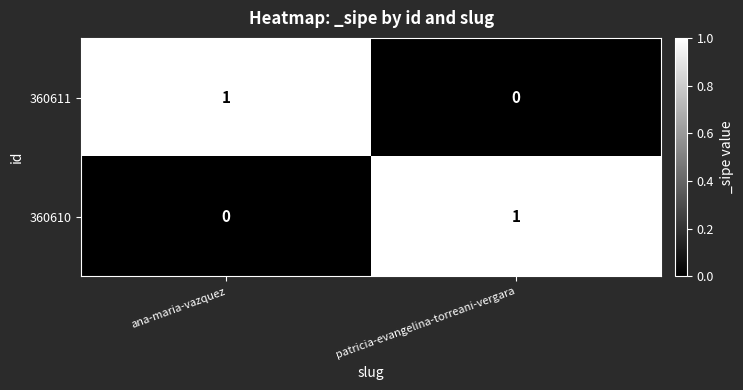

Is the value of 360610 at patricia-evangelina-torreani-vergara greater than the value of 360611 at patricia-evangelina-torreani-vergara?

Yes